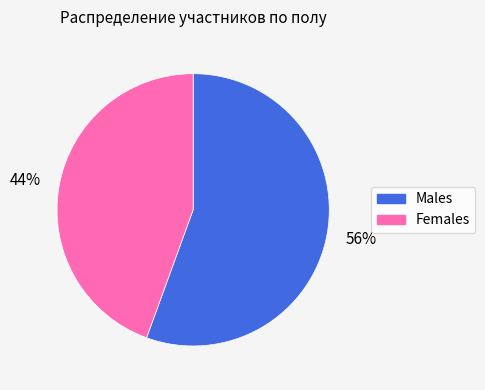

How many slices are in this pie chart?

2